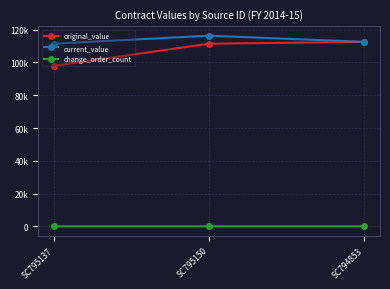

The value of change_order_count at SC795150 is 2. True or false?

False